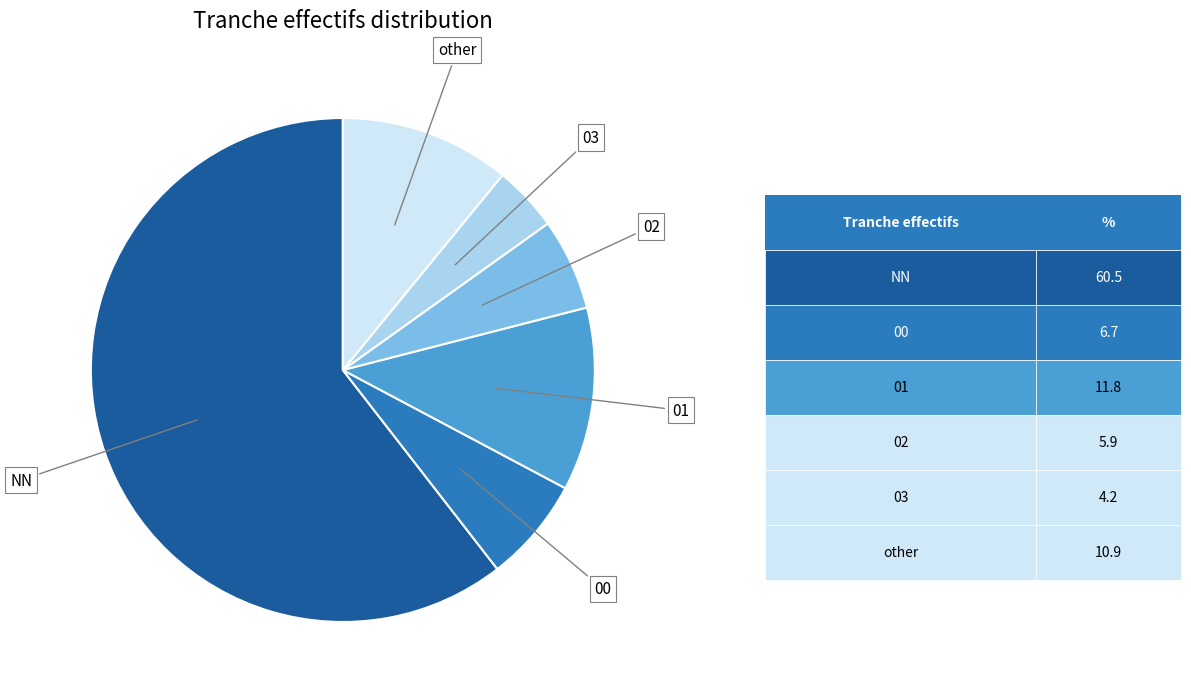

How many segments does this pie chart have?

6